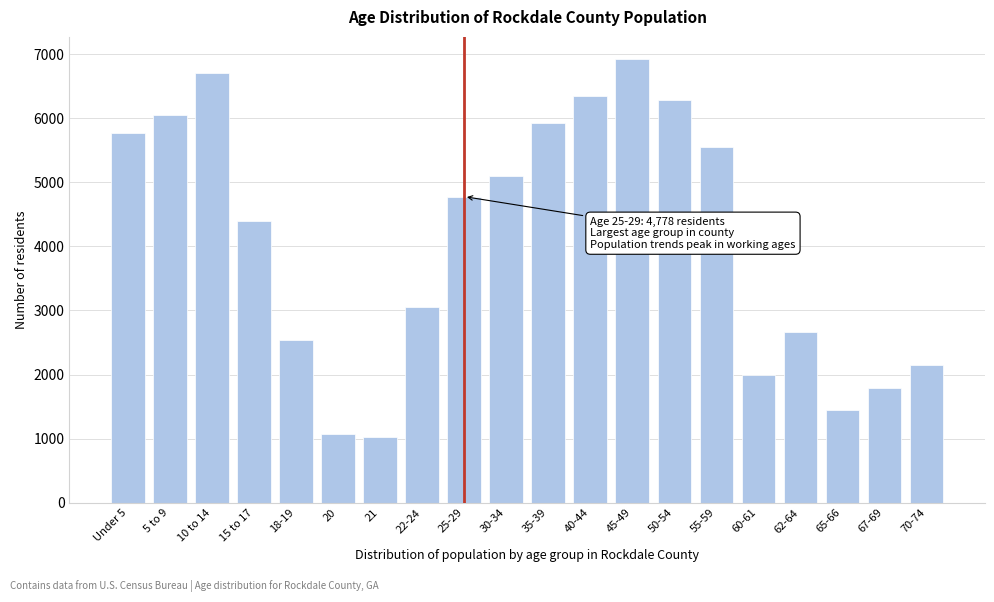

Reading left to right, extract all data points from this chart.

5763	6049	6703	4399	2531	1071	1019	3060	4778	5099	5925	6346	6925	6281	5546	1990	2664	1441	1792	2156